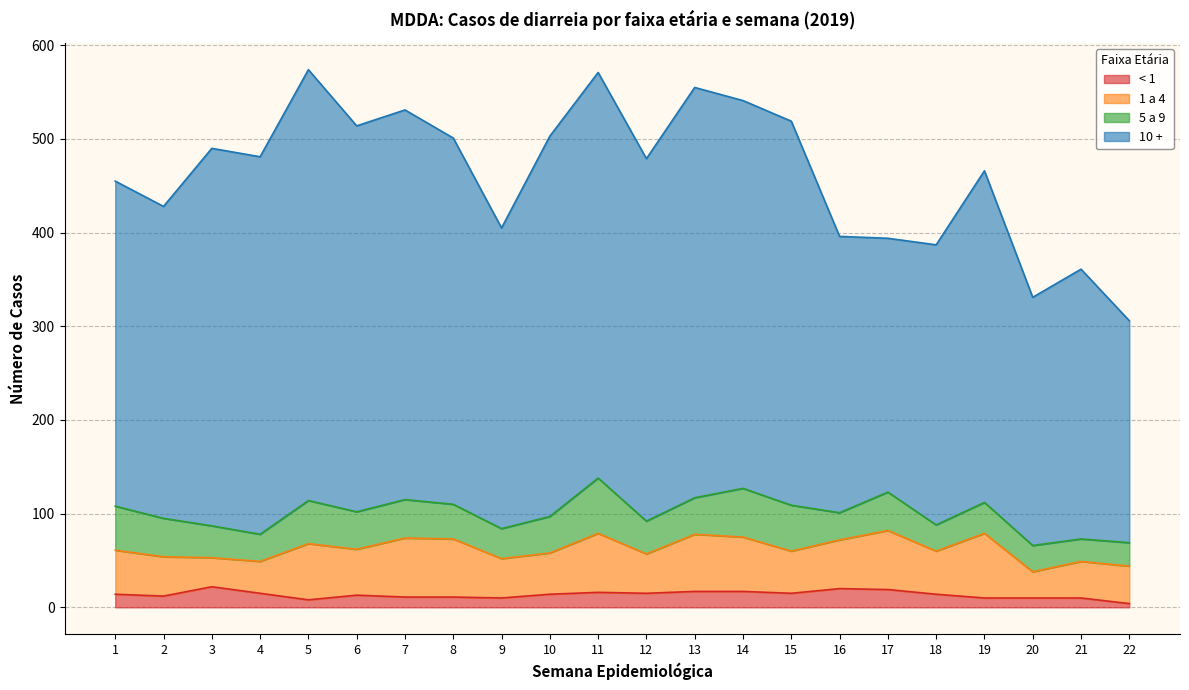

What is the sum of the 10 + values at 8 and 15?

801